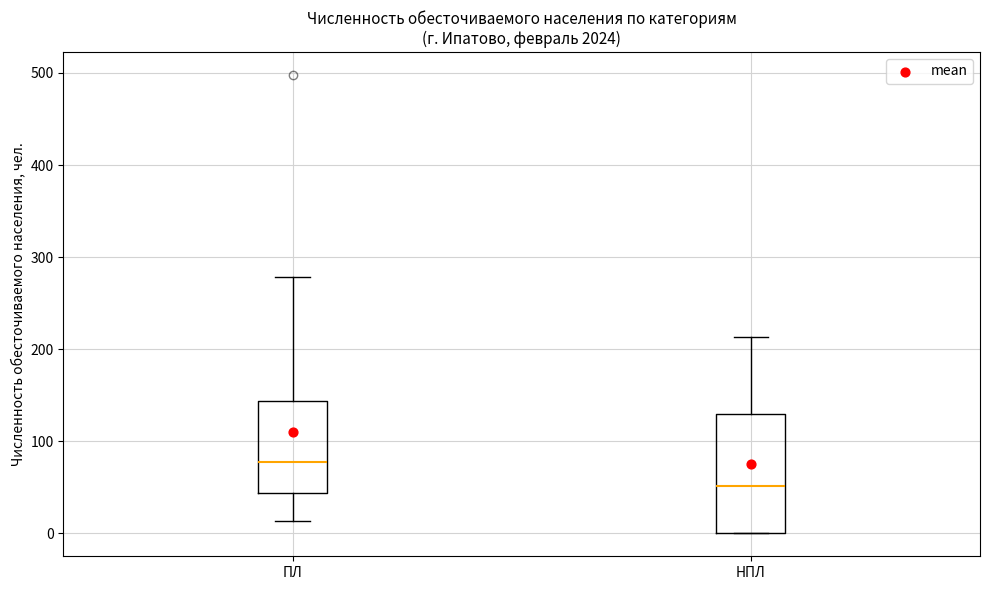

Which box's median line is the lowest?

НПЛ